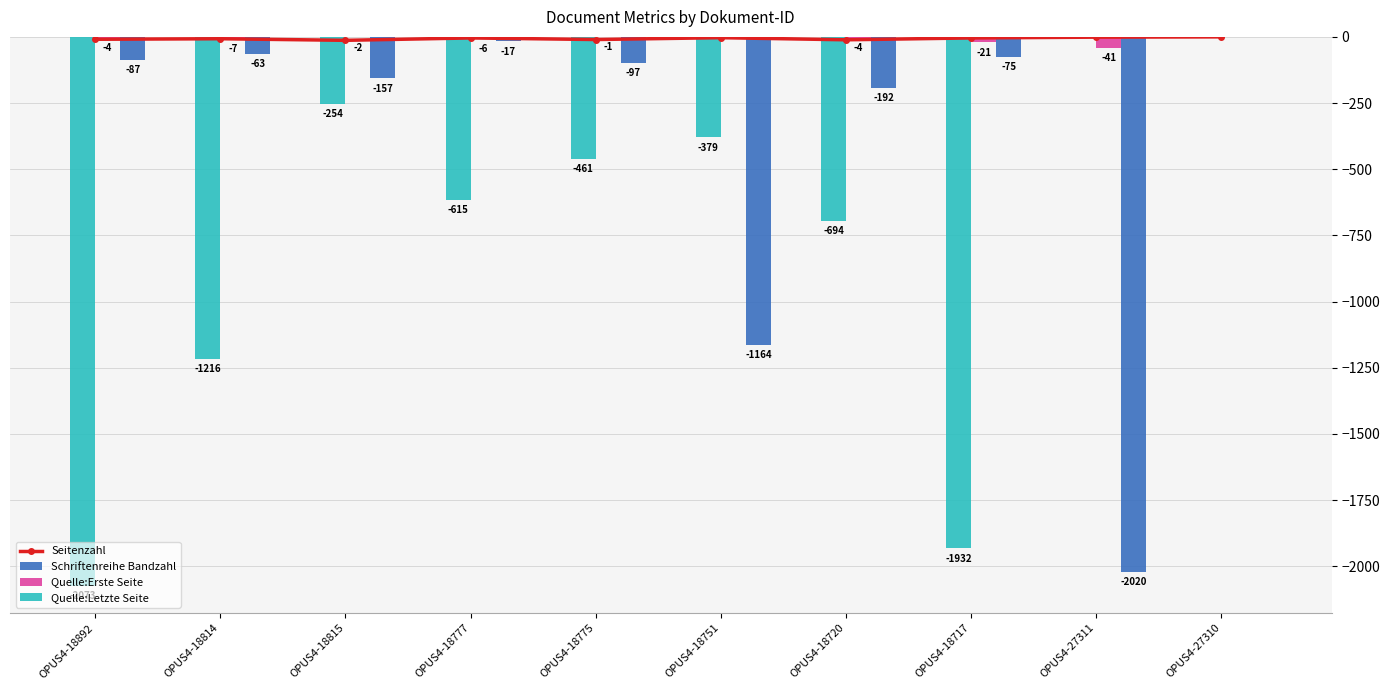

What is the value of the Quelle:Erste Seite bar at the 8th from the left?

-2